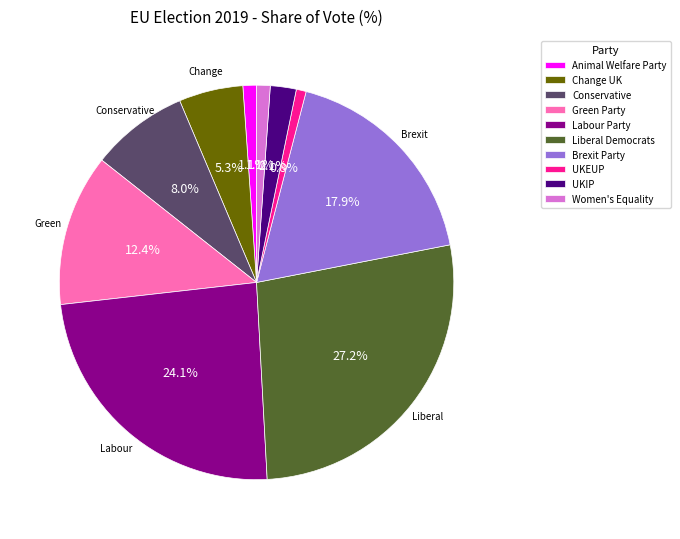

To the nearest percent, what is the combined percentage of Brexit Party and UKIP?

20%